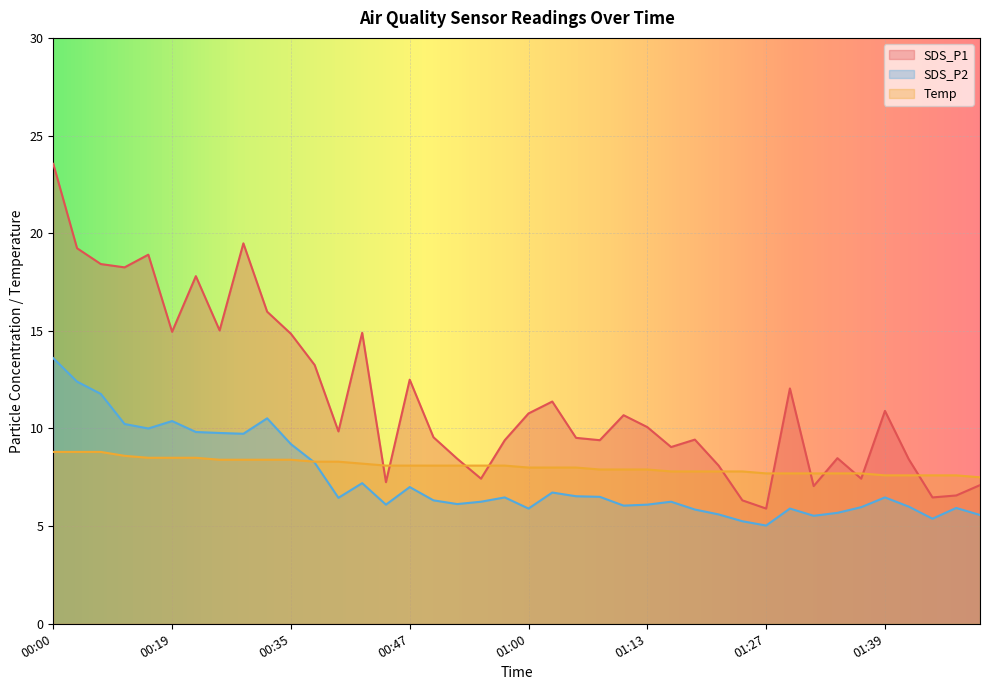

What is the label of the 30th point from the right?

00:35